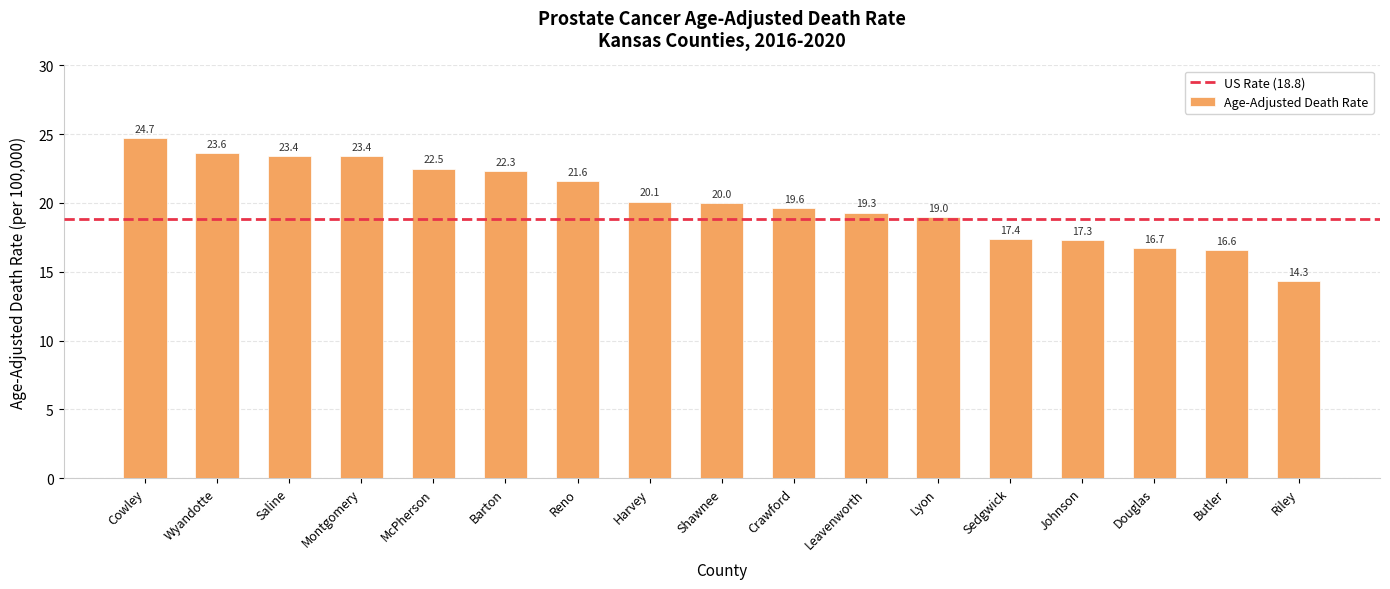

The value at Cowley is 24.7. True or false?

True